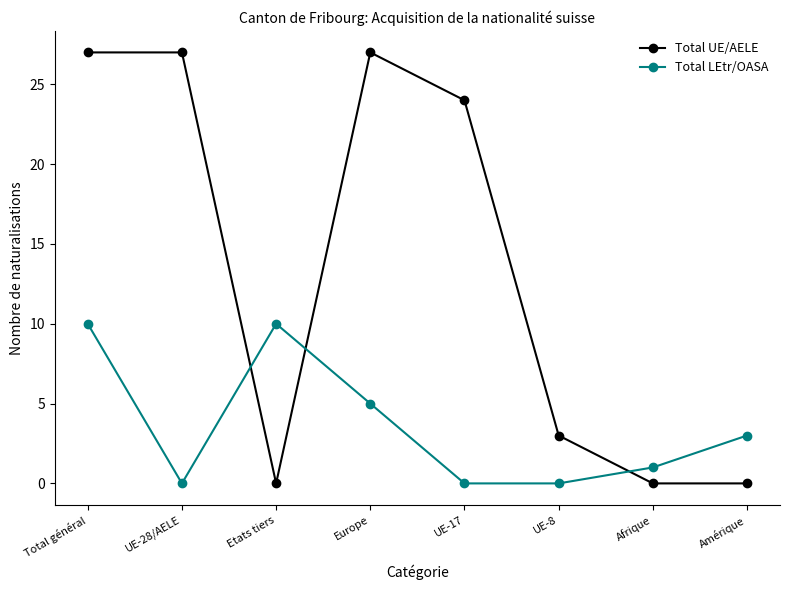

True or false: Total UE/AELE has a value of 27 at Europe.

True